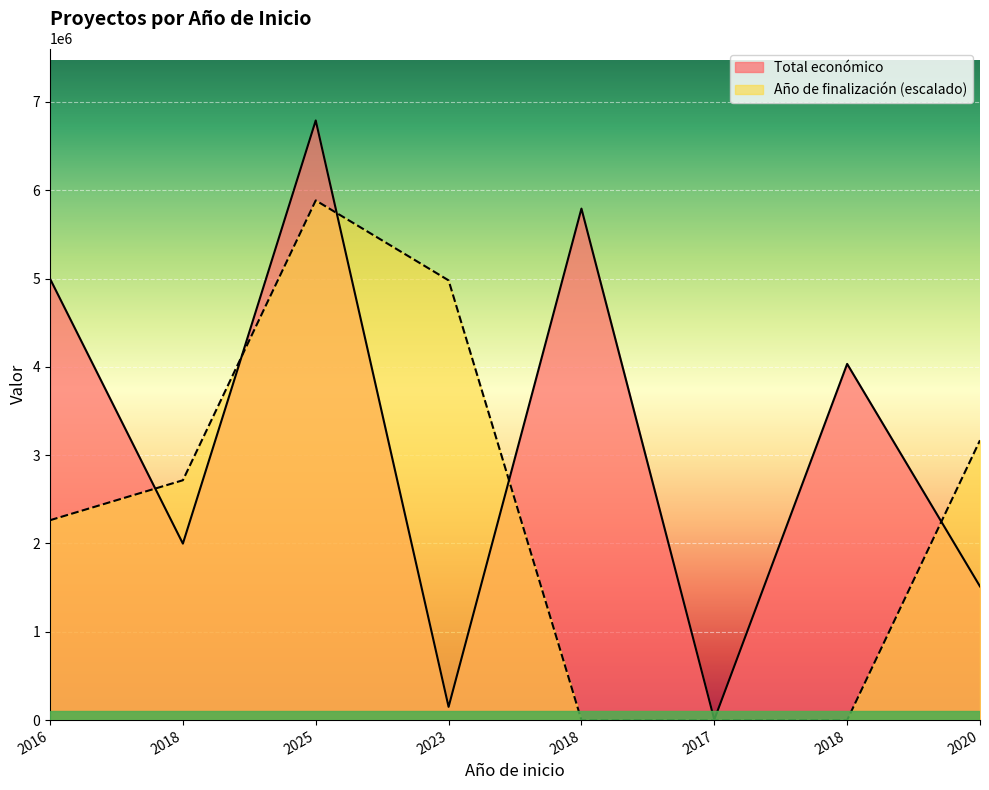

Where is the first local maximum?

2025